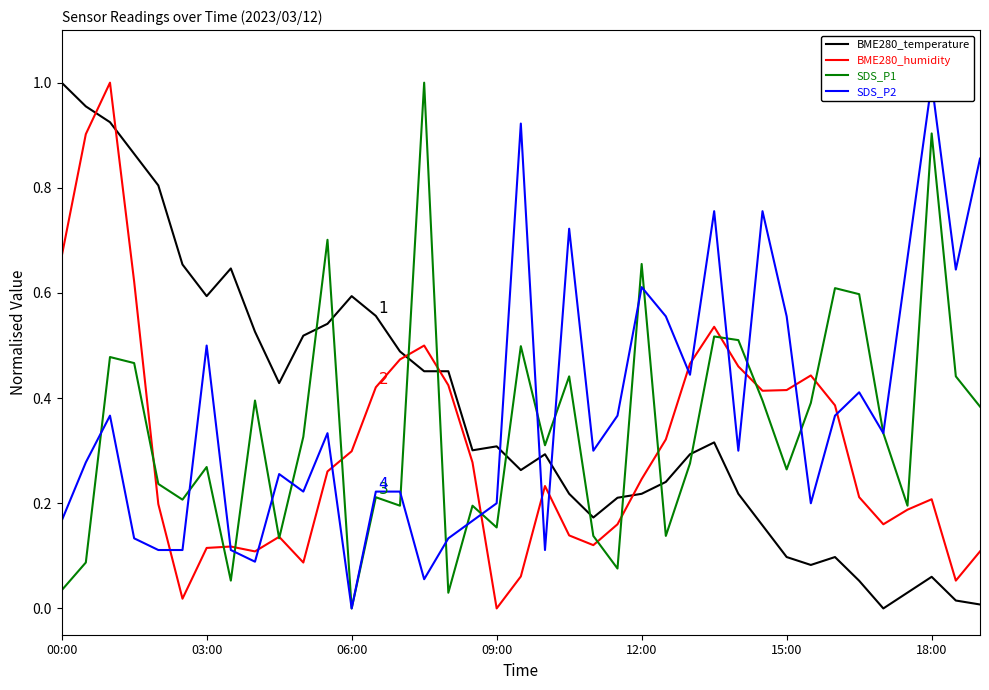

After their last crossing, which series has the higher values: SDS_P1 or BME280_temperature?

SDS_P1